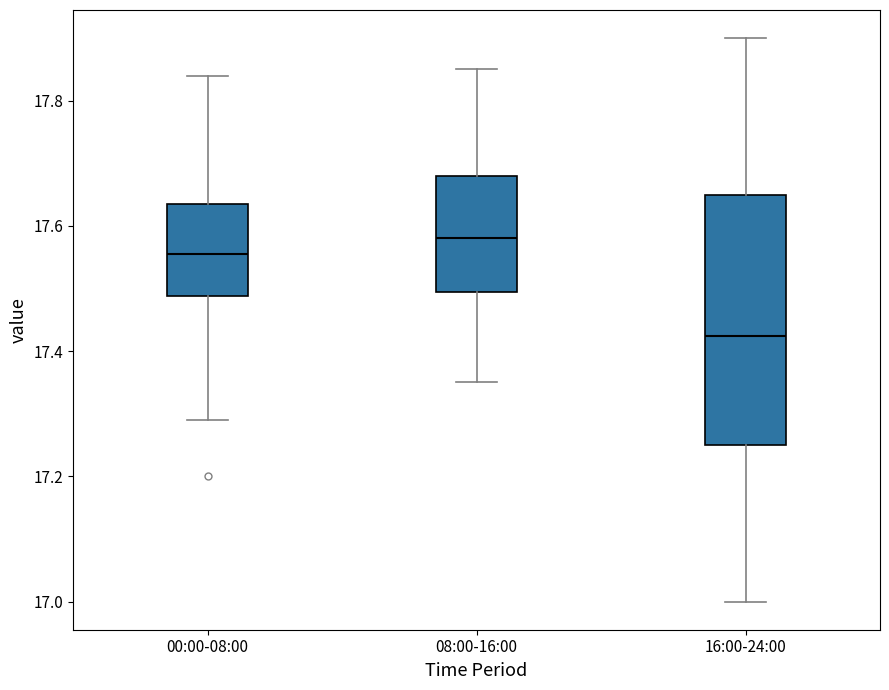

Reading left to right, transcribe this box plot: for each box, give where its median line is, the range the box spans, and where its two whiskers end, as read against the y-axis. The values are not printed on the chart, so give them approximately, as read against the axis.

00:00-08:00: median 17.56, box 17.48 to 17.64, whiskers 17.30 to 17.84
08:00-16:00: median 17.58, box 17.50 to 17.68, whiskers 17.36 to 17.86
16:00-24:00: median 17.42, box 17.26 to 17.66, whiskers 17.00 to 17.90